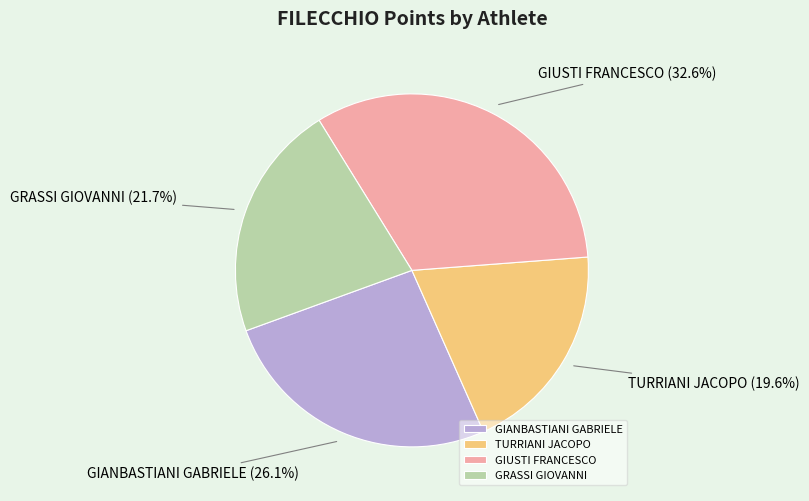

Approximately how many times larger is the value at TURRIANI JACOPO compared to GIANBASTIANI GABRIELE?

0.8